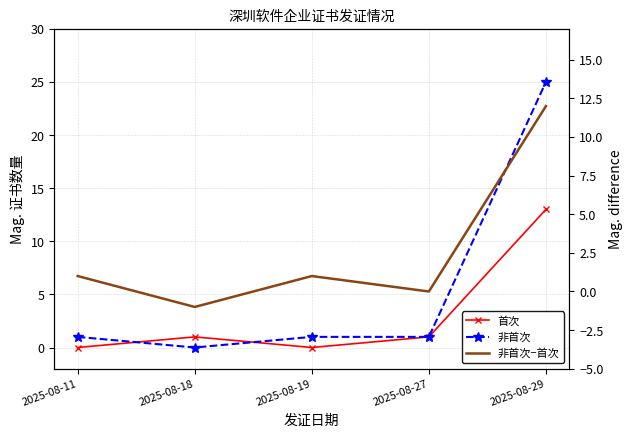

Which series has the largest total across all categories?

非首次